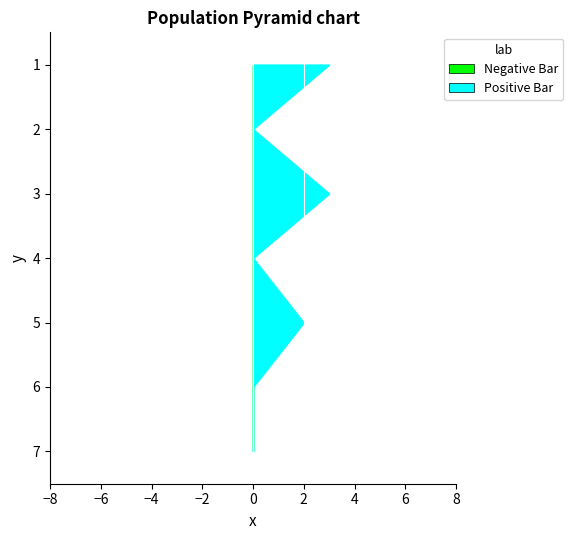

Reading right to left, list all the values displayed in this chart.

Negative Bar: 0	0	0	0	0	0	0
Positive Bar: 0	0	2	0	3	0	3